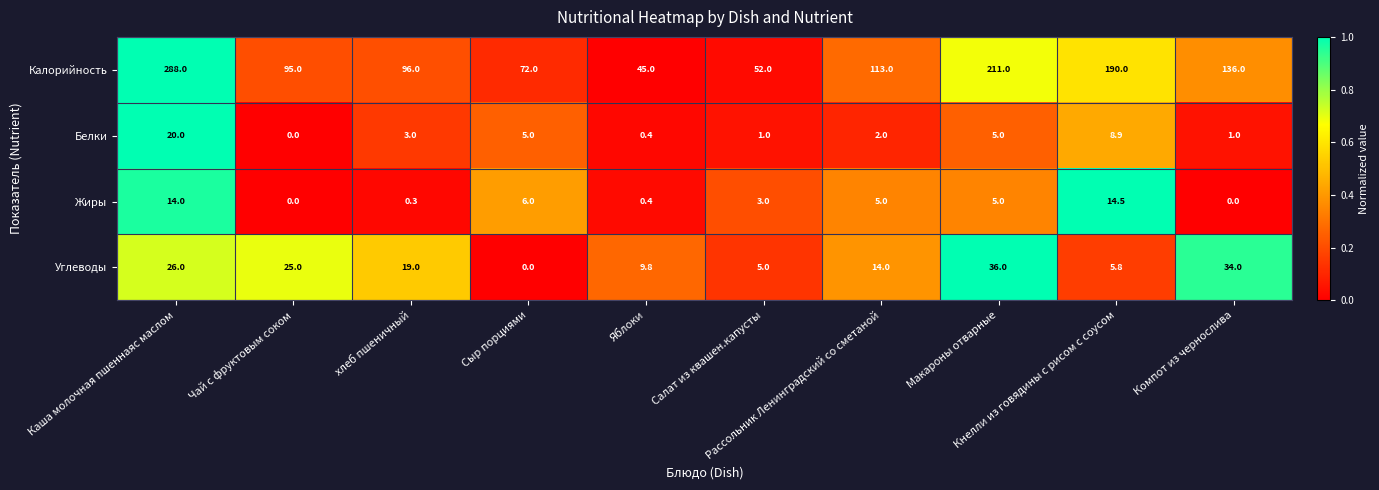

Between Рассольник Ленинградский со сметаной and Кнелли из говядины с рисом с соусом, which series saw the biggest shift?

Калорийность